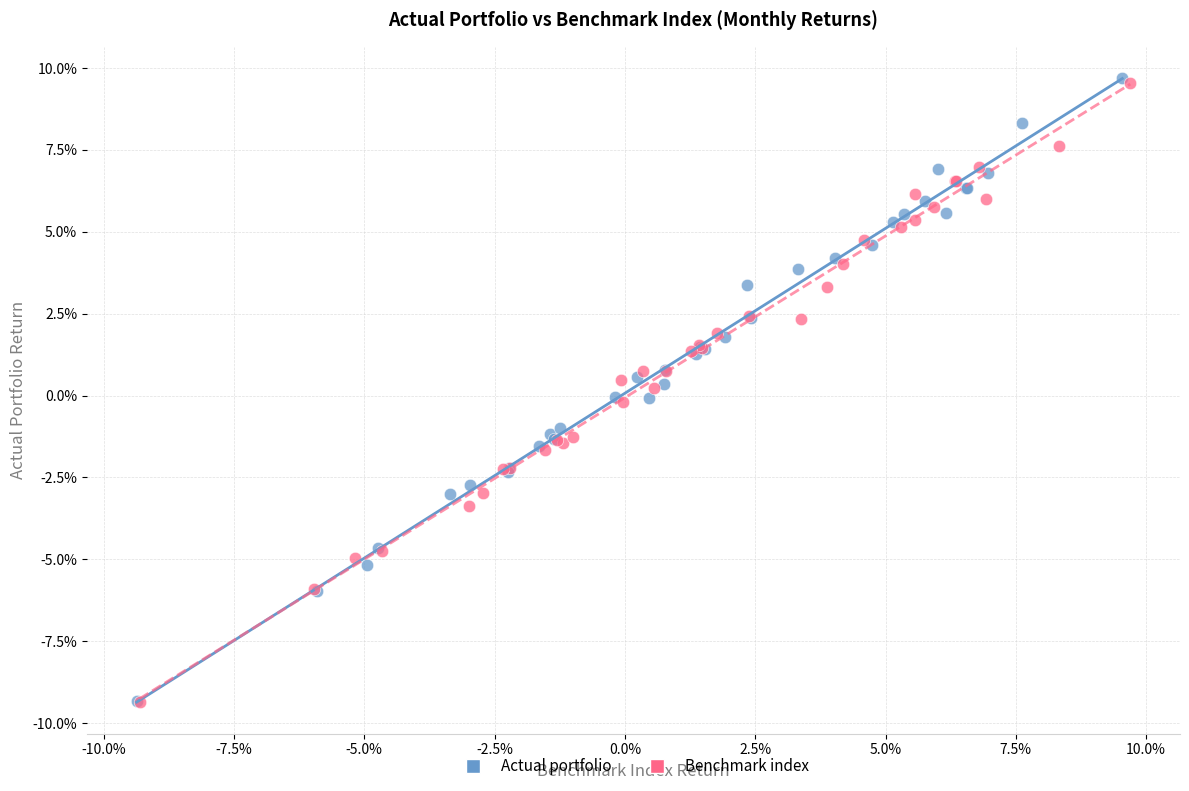

What are all the series names shown in the legend?

Actual portfolio, Benchmark index